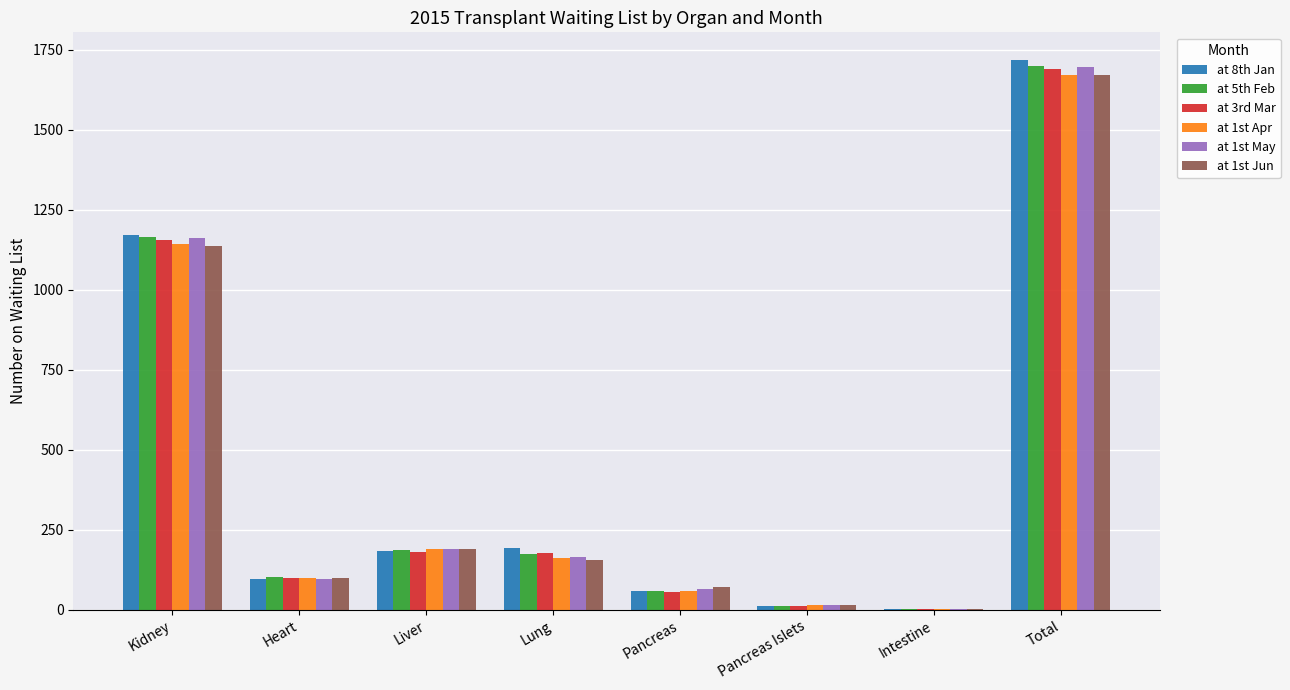

Which series changed the most between Lung and Pancreas?

at 8th Jan